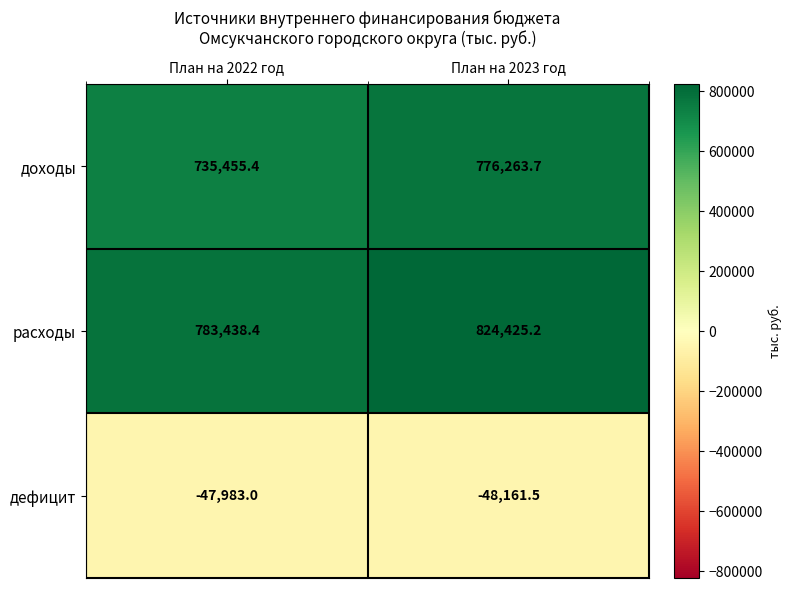

Rank the series by their maximum value, from highest to lowest.

расходы, доходы, дефицит